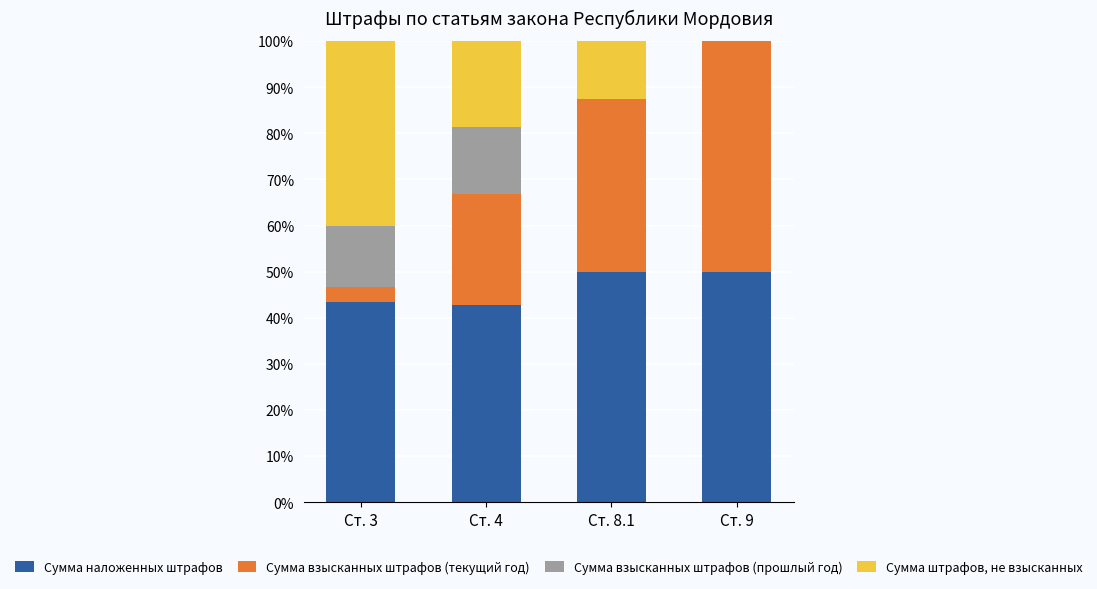

What is the maximum value for Сумма наложенных штрафов?

50.0